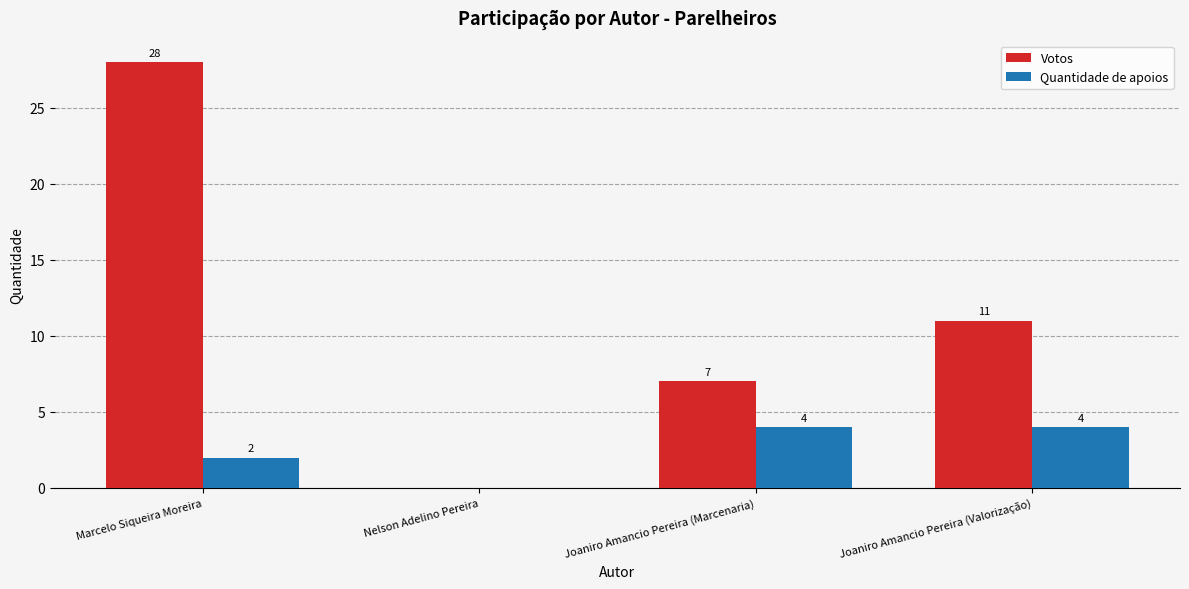

At which category is the sum across all series the highest?

Marcelo Siqueira Moreira